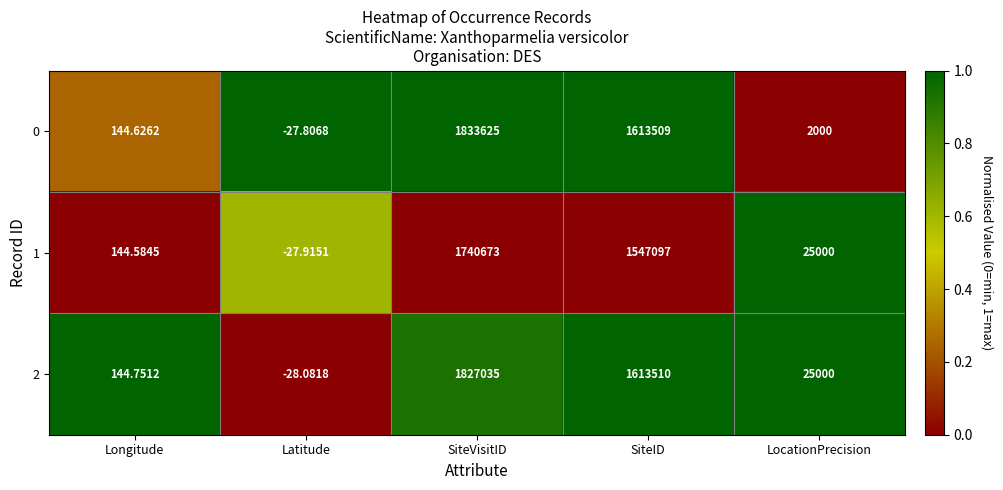

Rank the categories by 0 value from lowest to highest.

Latitude, Longitude, LocationPrecision, SiteID, SiteVisitID